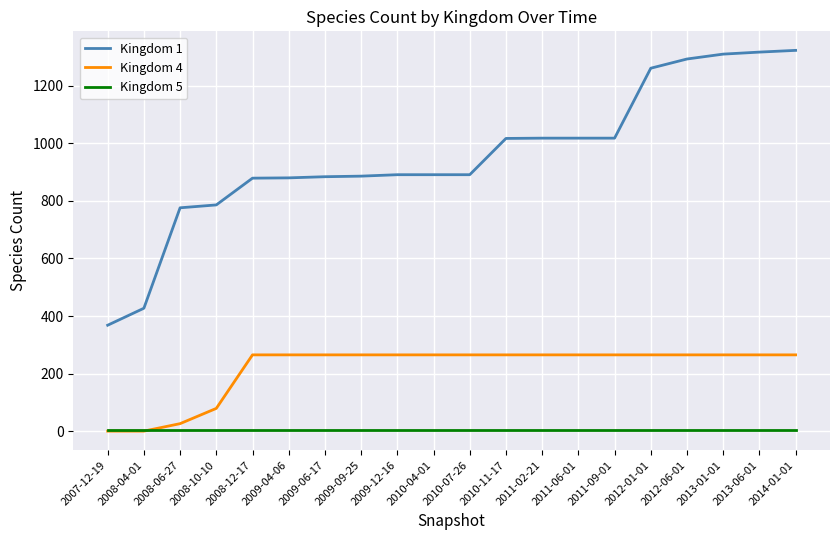

At how many categories does at least one series exceed 1217?

5